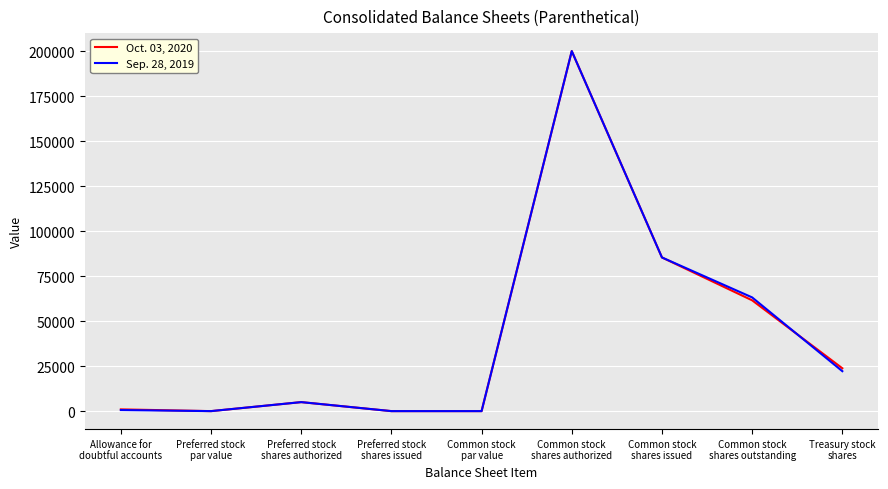

How many lines are shown in the chart?

2